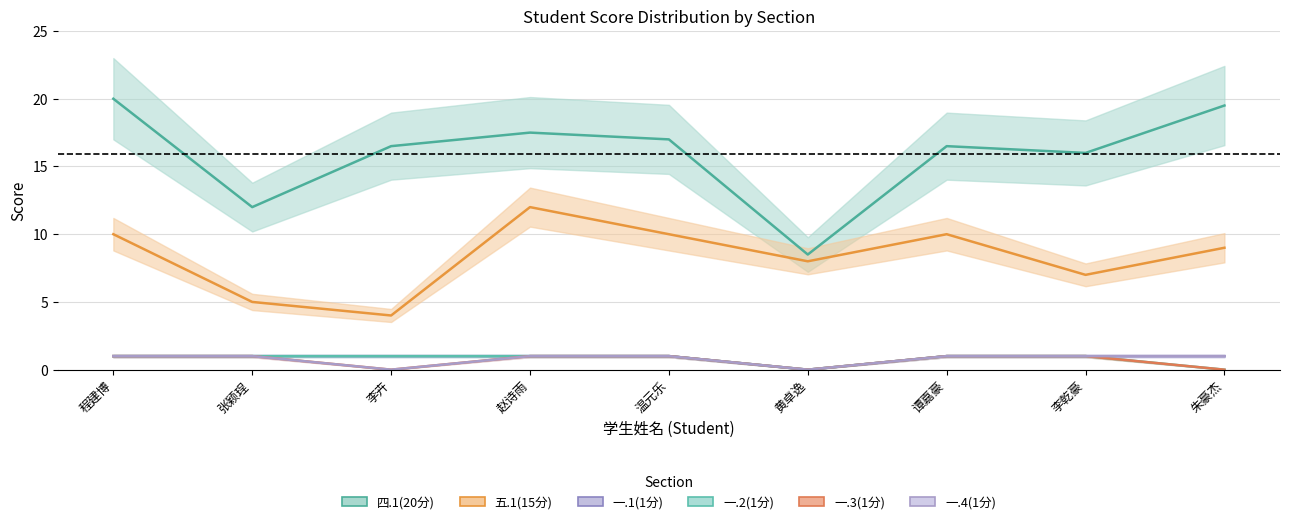

Where is the first local minimum for 一.4(1分)?

李卉